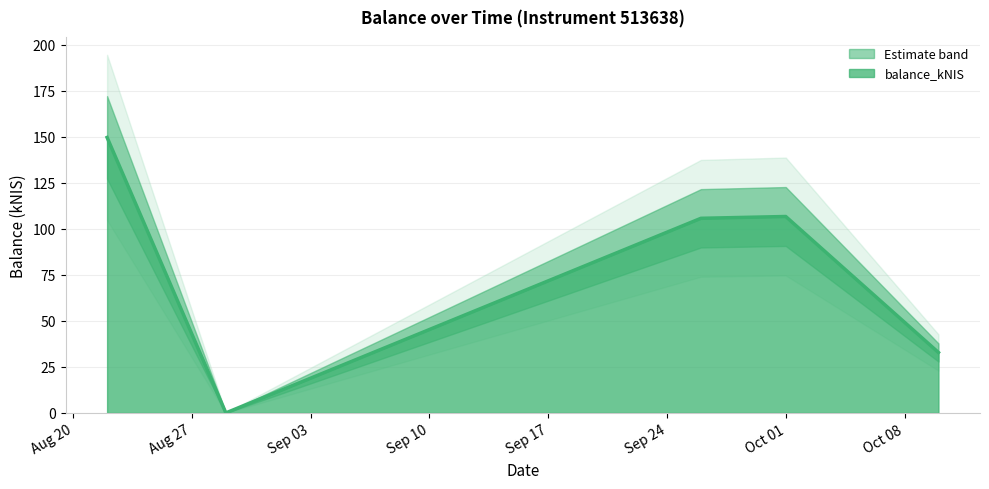

How many interior local valleys (lower than both neighbors) does the data have?

1